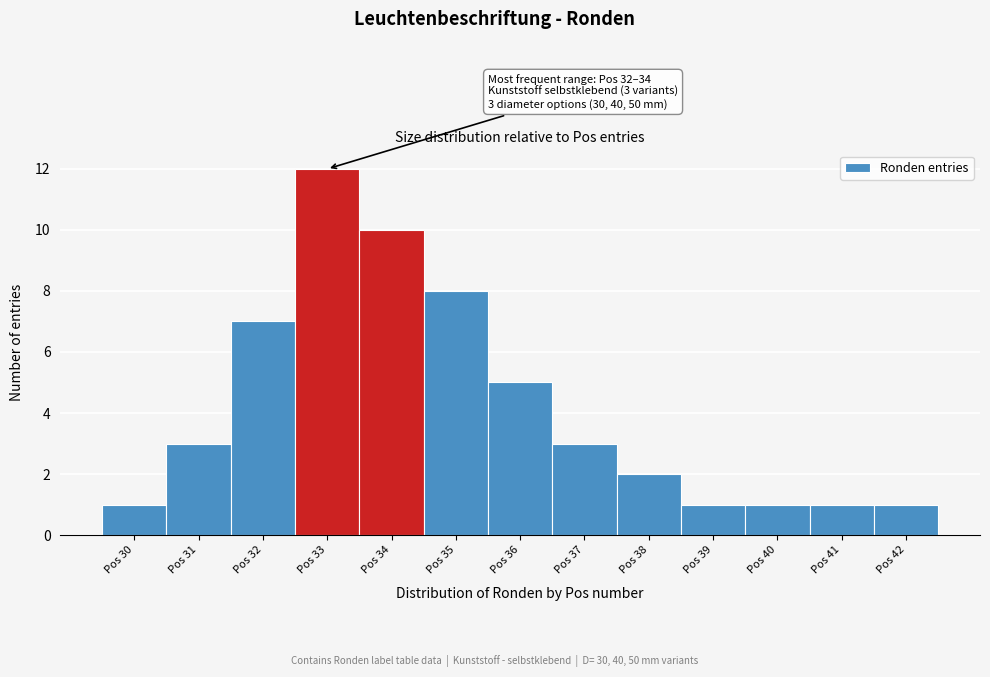

Over which range of the x-axis is the bar tallest?

32.5 to 33.5